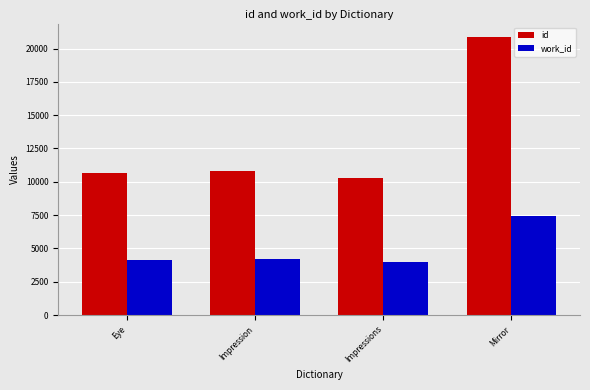

Which series has the largest total across all categories?

id